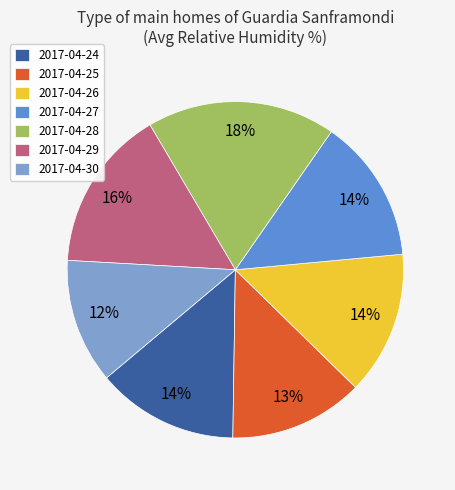

What percentage is the 2017-04-26 slice, to the nearest percent?

14%